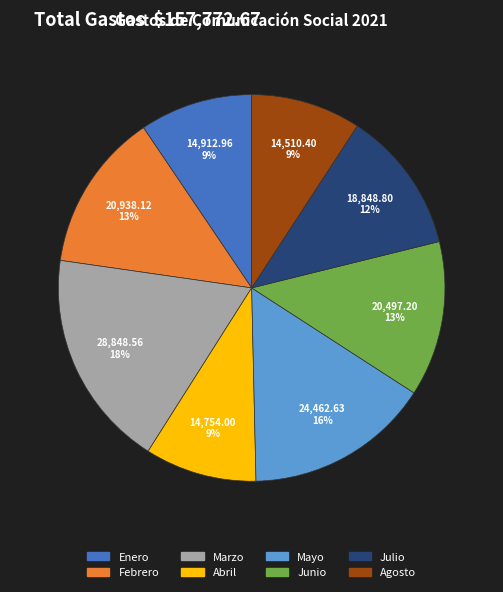

Between Febrero and Marzo, which is larger?

Marzo